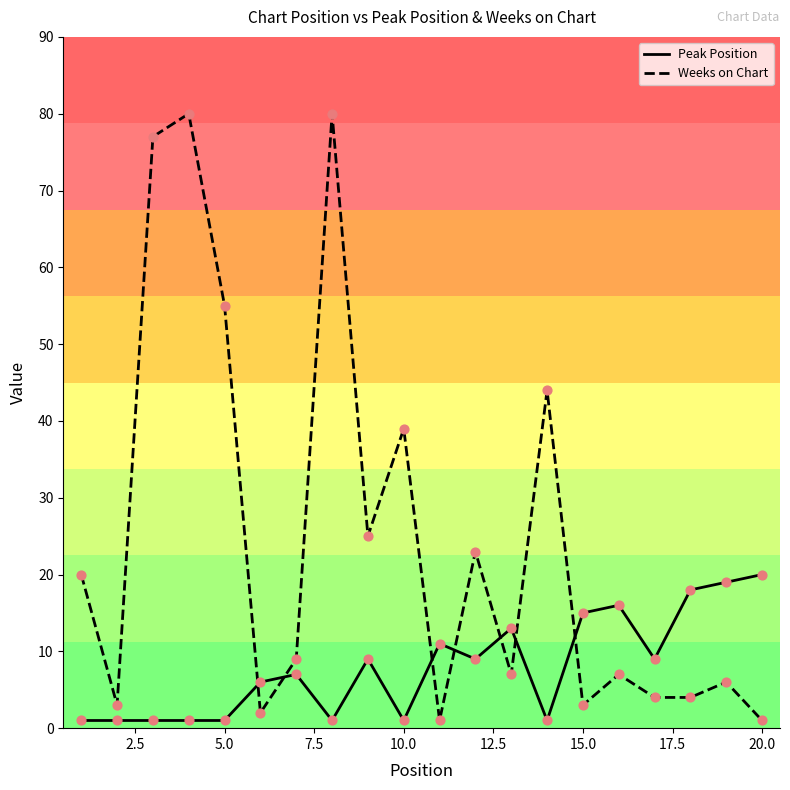

Which series has the largest total across all categories?

Weeks on Chart